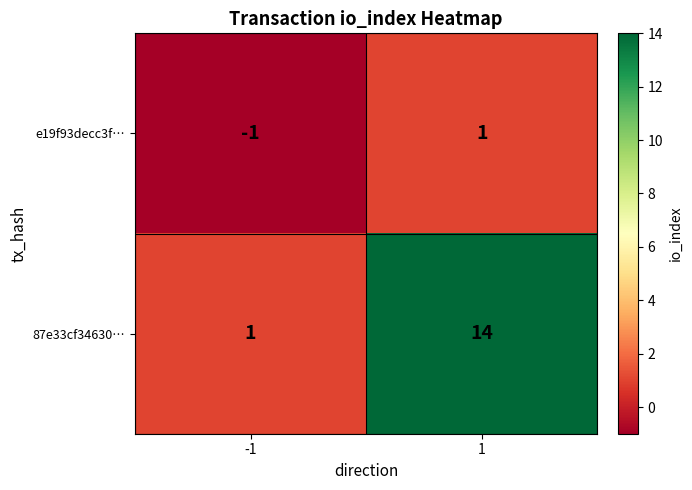

Which series has the largest total across all categories?

87e33cf34630…